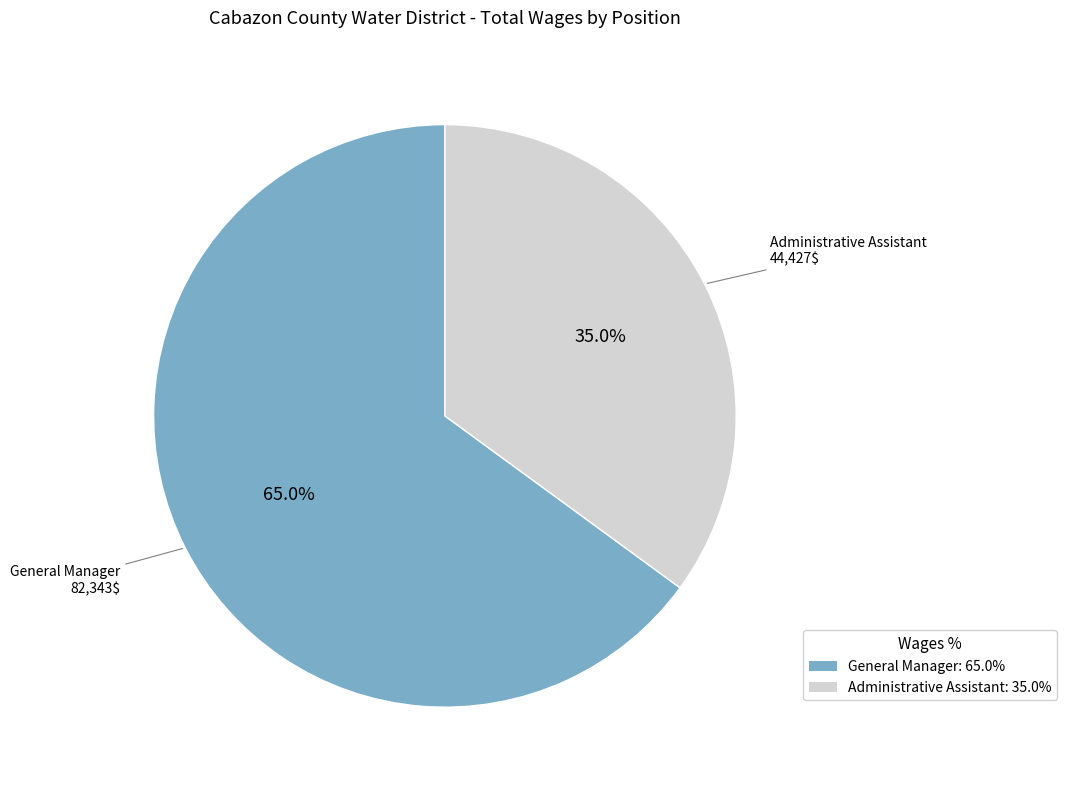

Does General Manager represent more than half of the total?

Yes